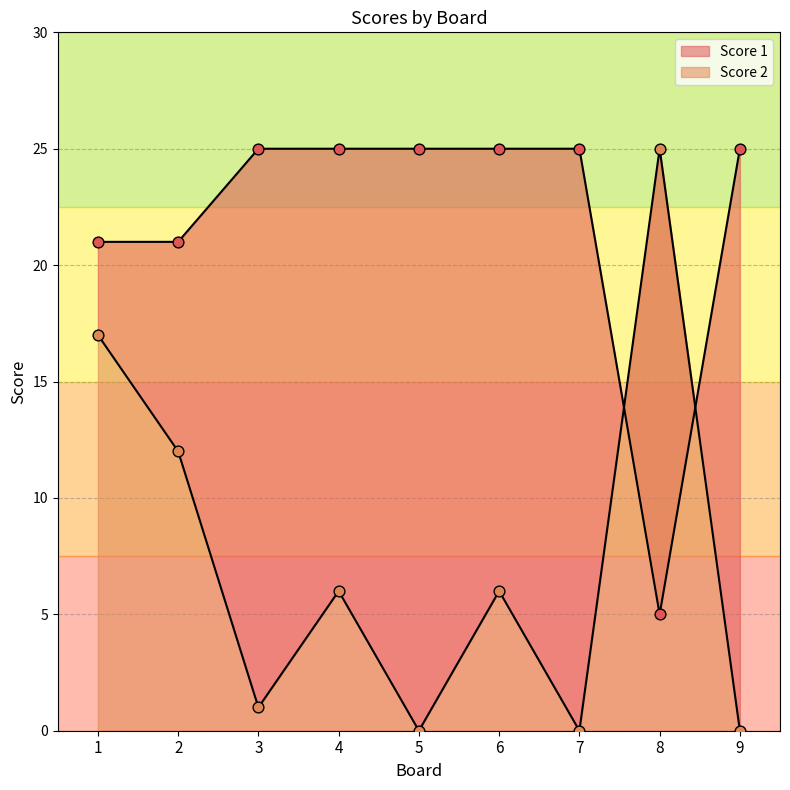

At how many categories does at least one series exceed 3?

9